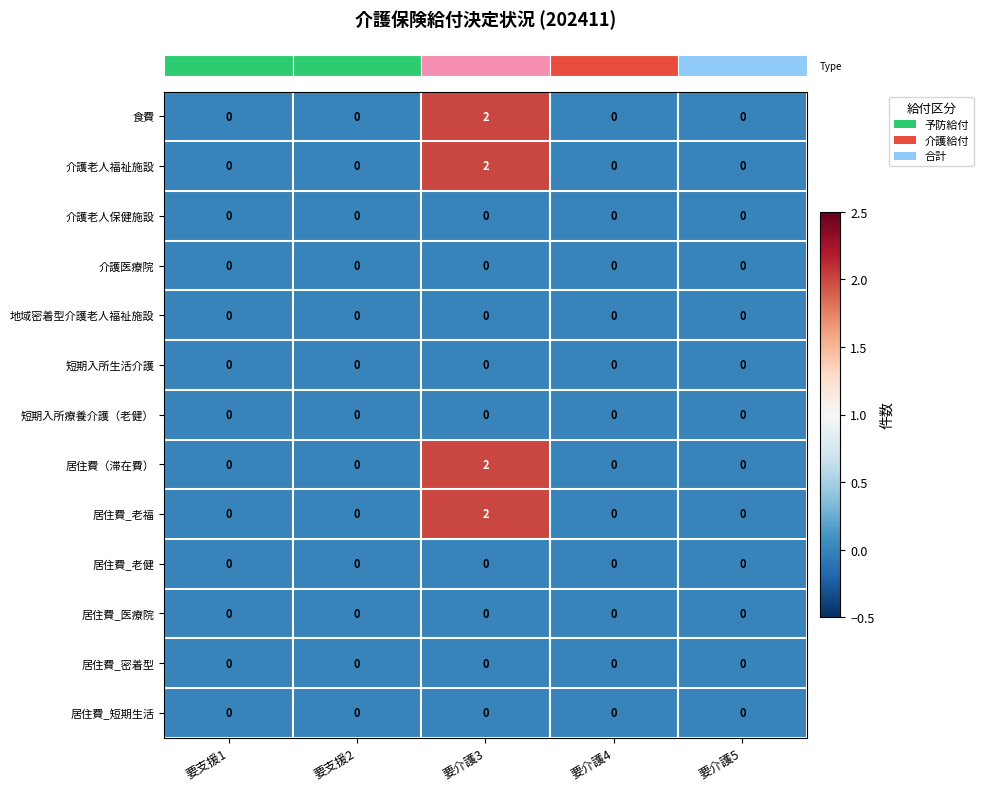

The 居住費（滞在費） series shows 2 at 要介護3. True or false?

True